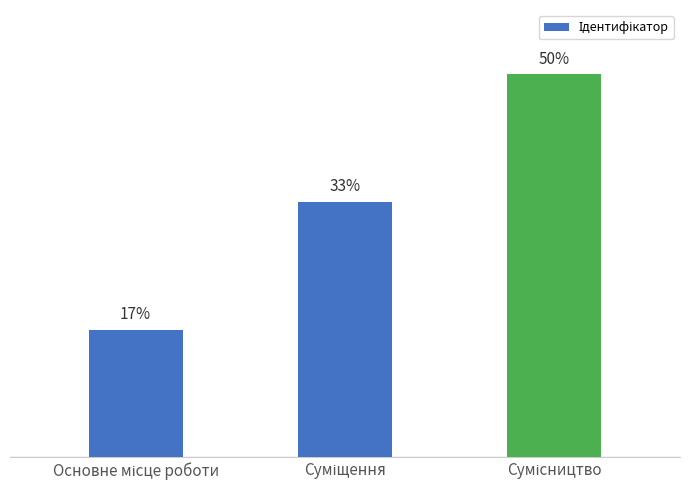

Are the bars horizontal?

No